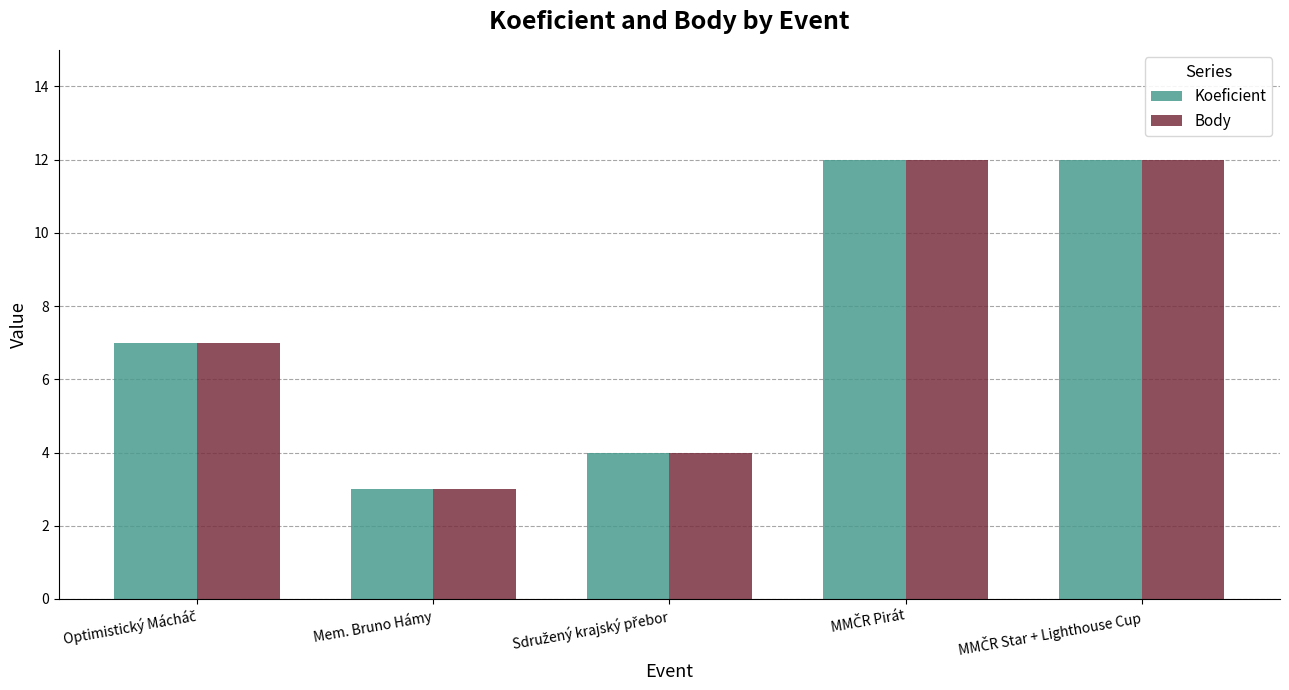

What is the highest value of the Koeficient series?

12